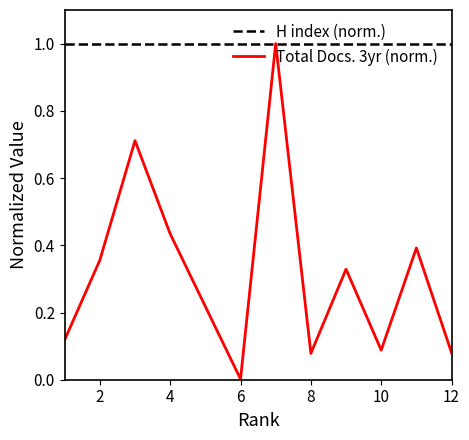

What is the difference between the values at 4 and 9?

0.1